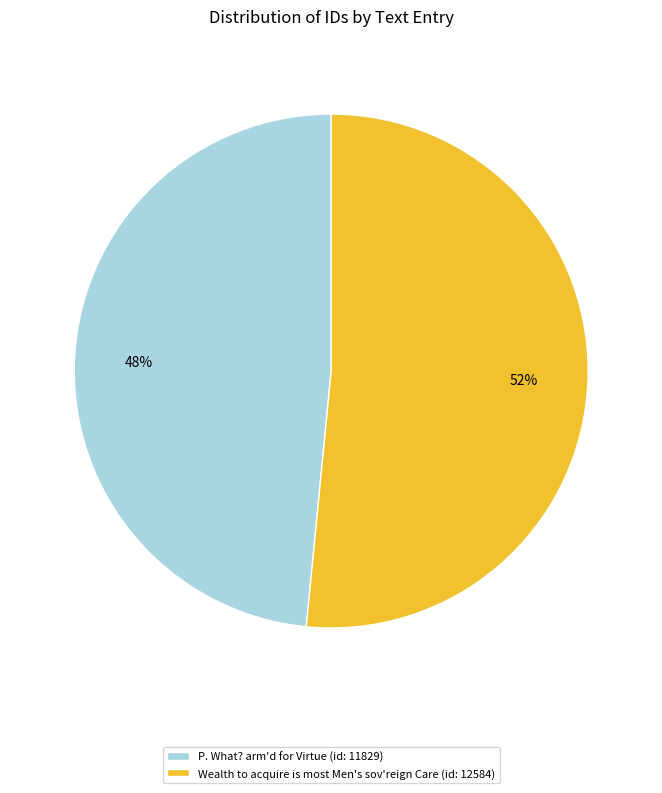

Which slice is the smallest?

P. What? arm'd for Virtue (id: 11829)